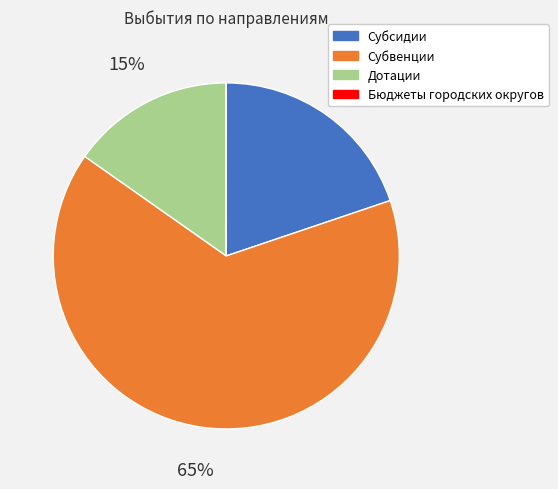

To the nearest percent, what is the average slice percentage?

25%